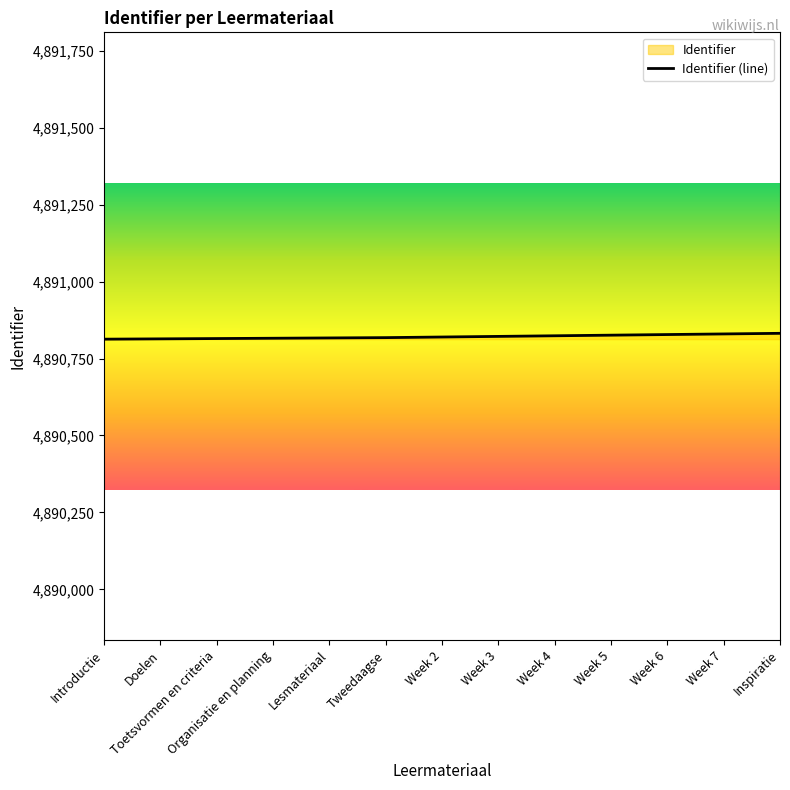

What is the change in value from Doelen to Tweedaagse?

+4